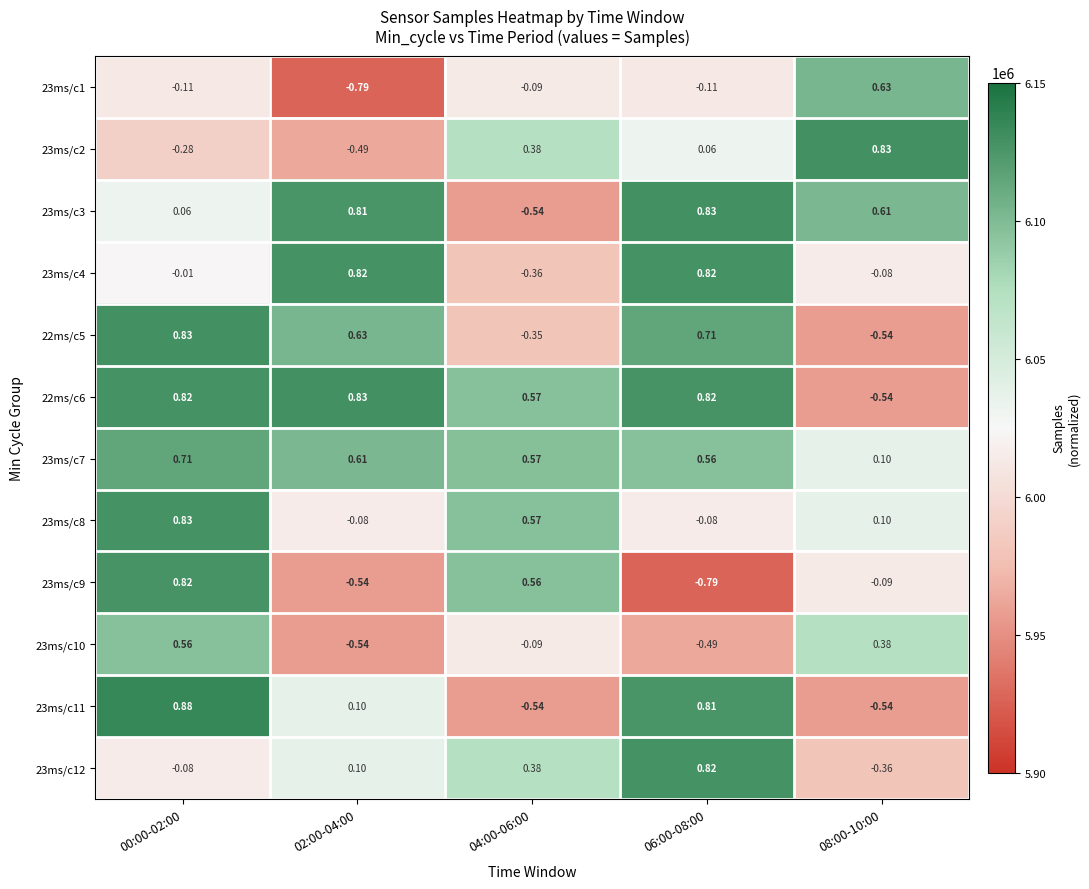

What is the greatest value displayed?

6134882